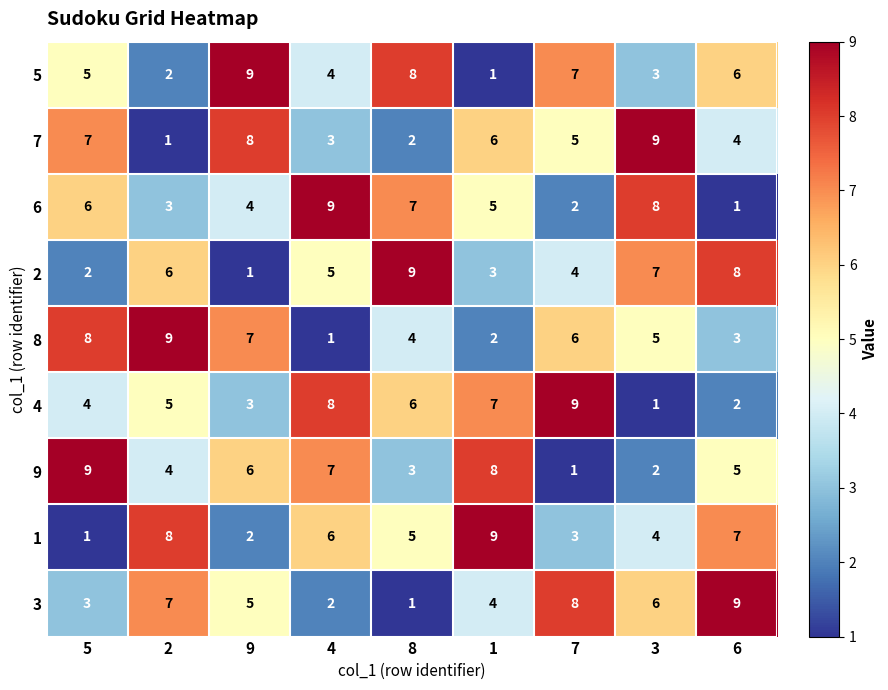

The value of 9 at 7 is 1. True or false?

True